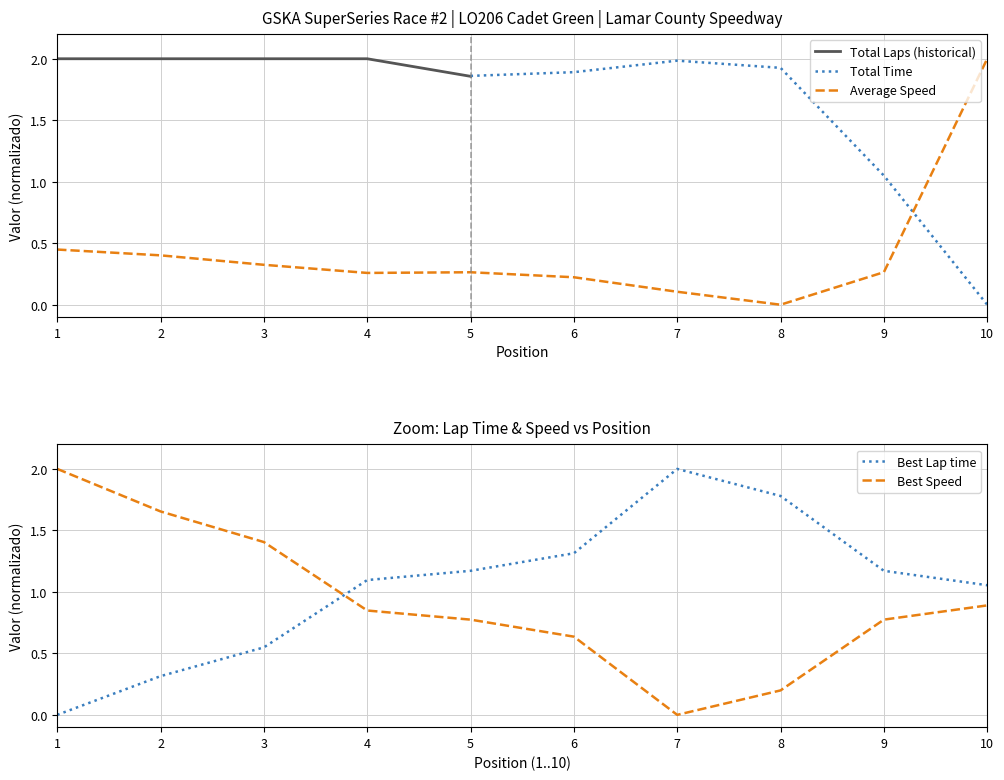

Is it true that Best Lap time equals 0.3 at 2?

True